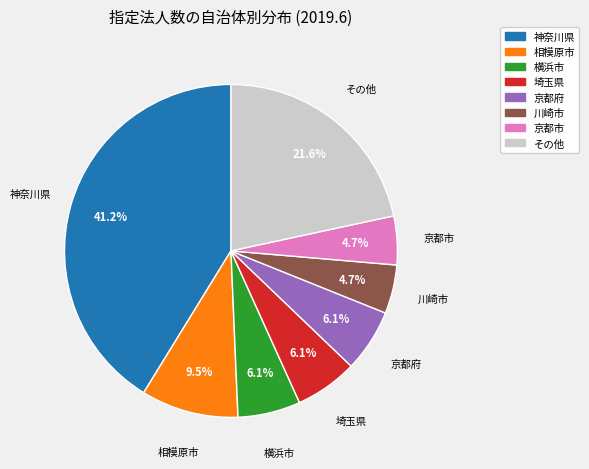

Count the number of slices in the pie.

8